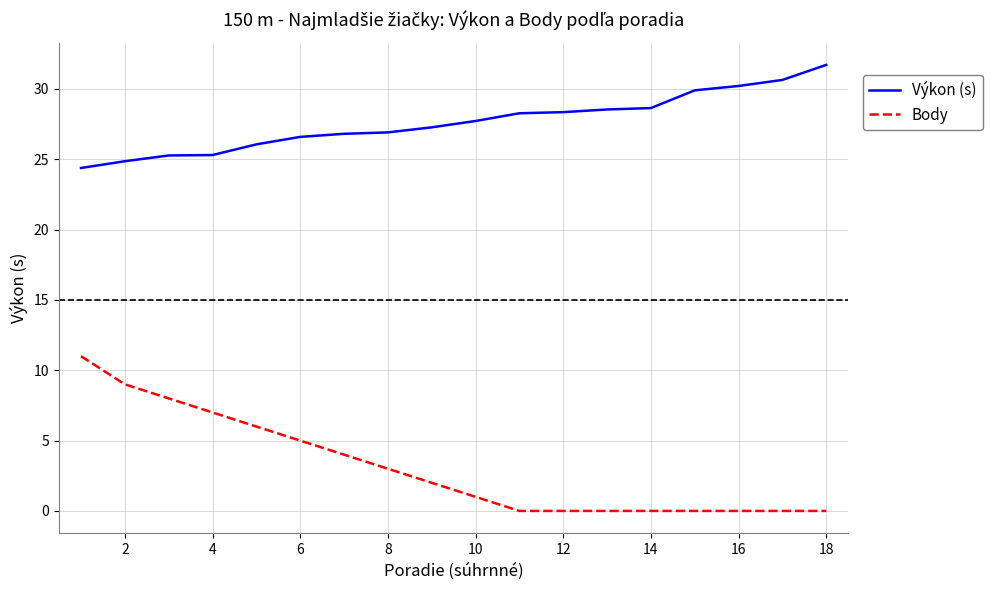

Is this an area chart (filled region under the line)?

No